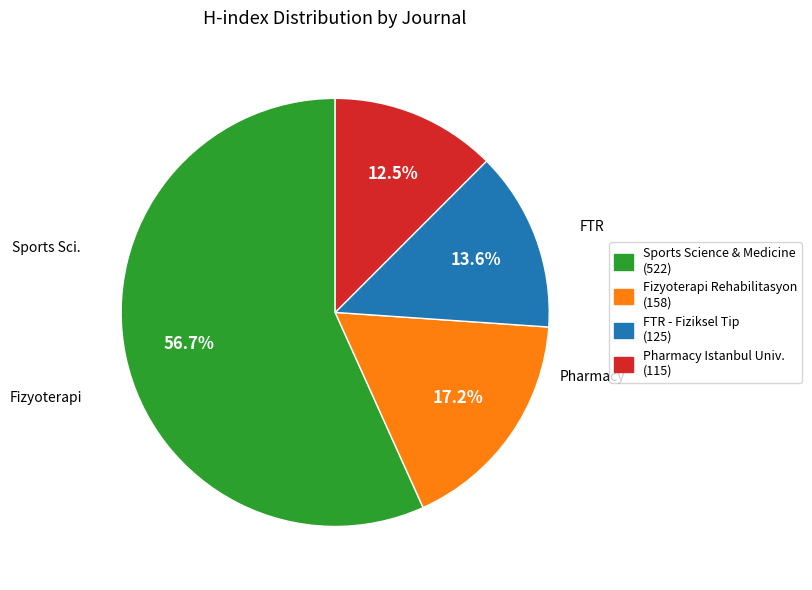

Does any single category account for the majority?

Yes